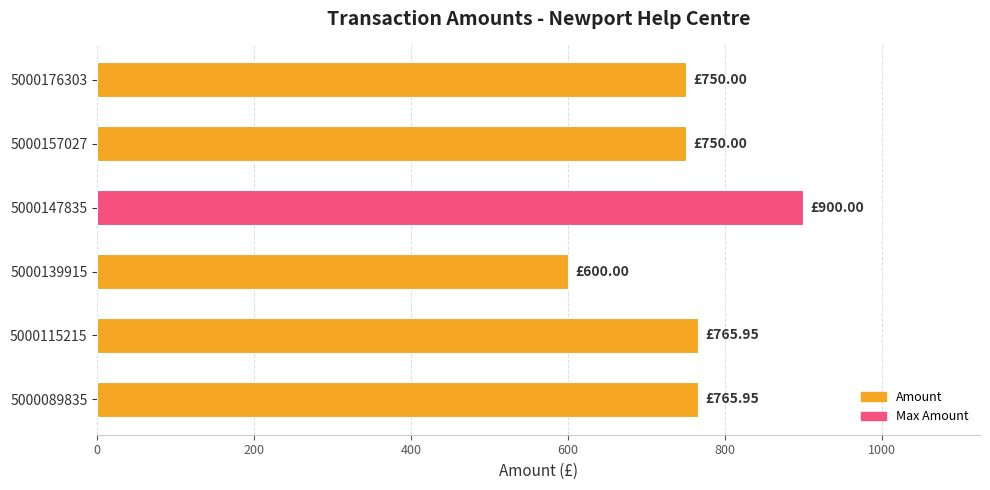

Are the bars grouped side by side (vs. stacked)?

No